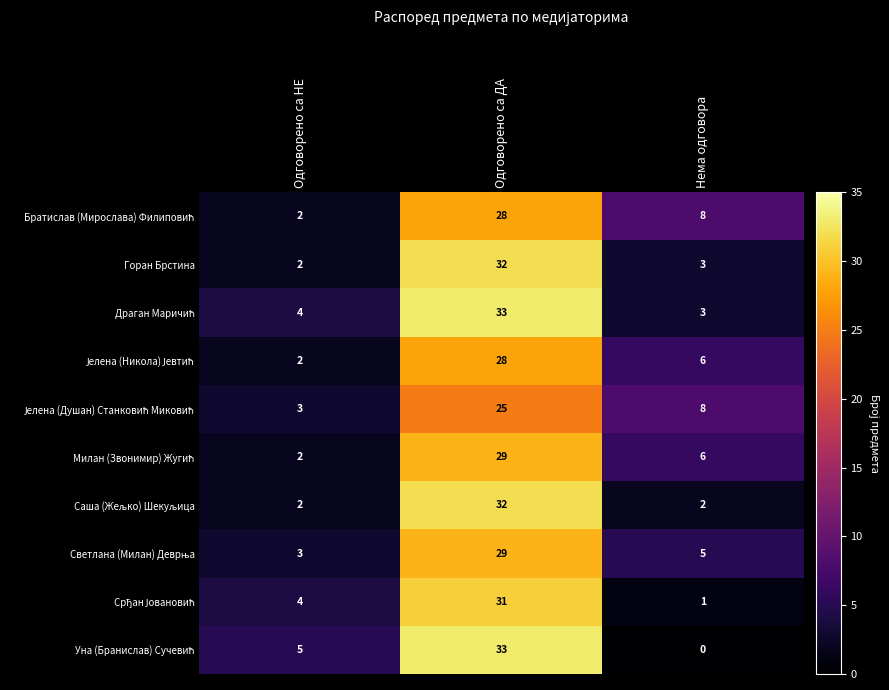

At which category does the chart reach its peak across all series?

Одговорено са ДА